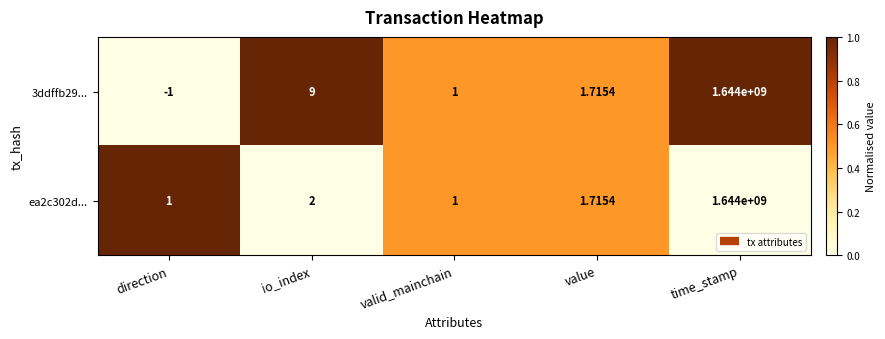

At which category is the sum across all series the highest?

time_stamp